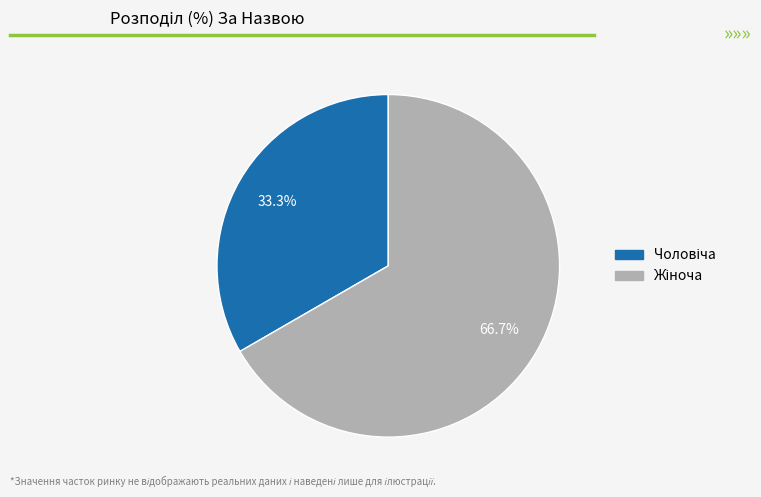

To the nearest percent, what is the average slice percentage?

50%